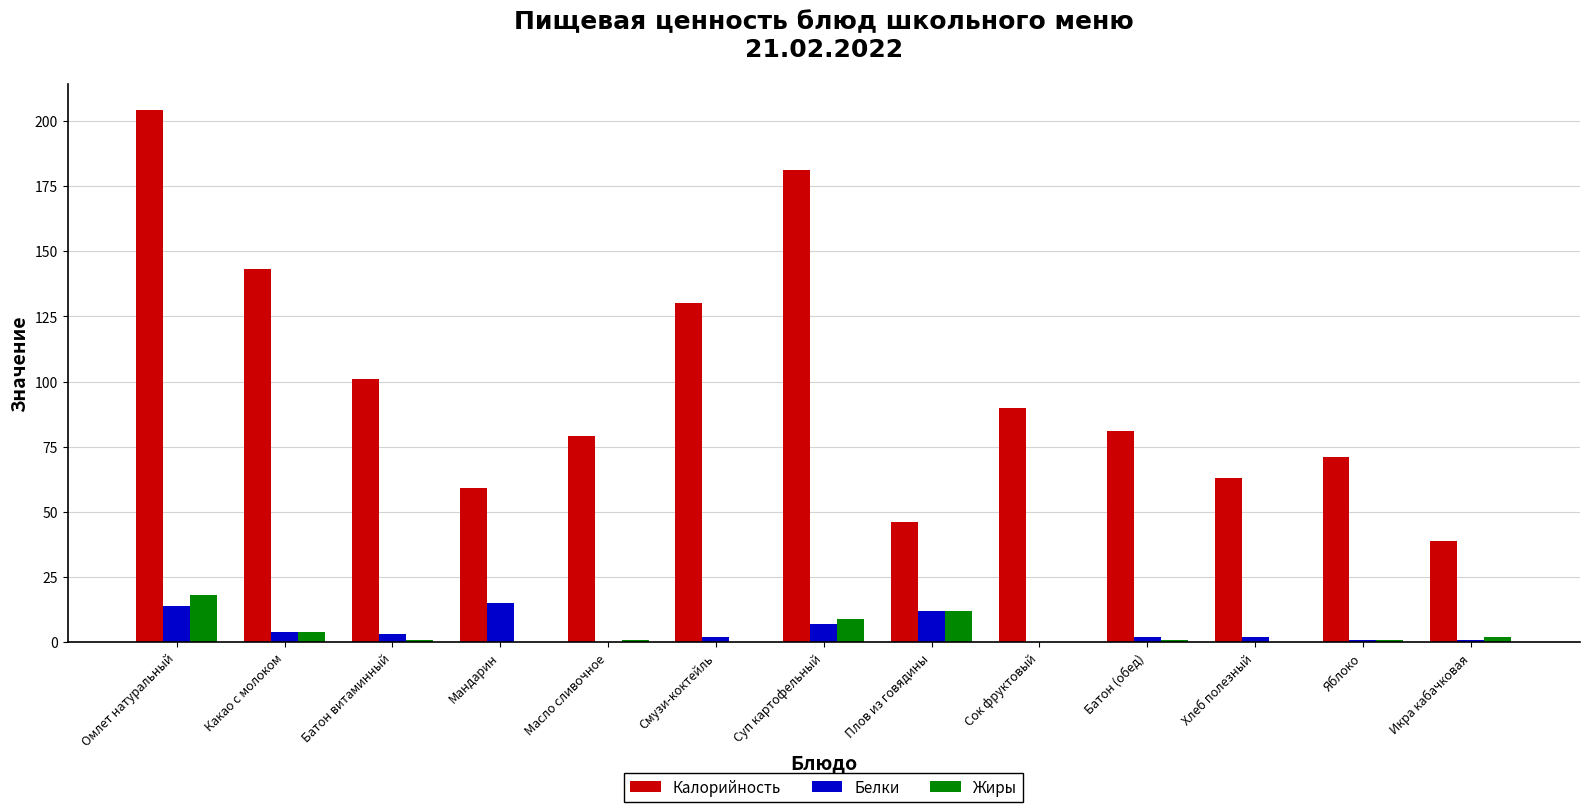

Is the value of Белки at Сок фруктовый greater than the value of Калорийность at Мандарин?

No